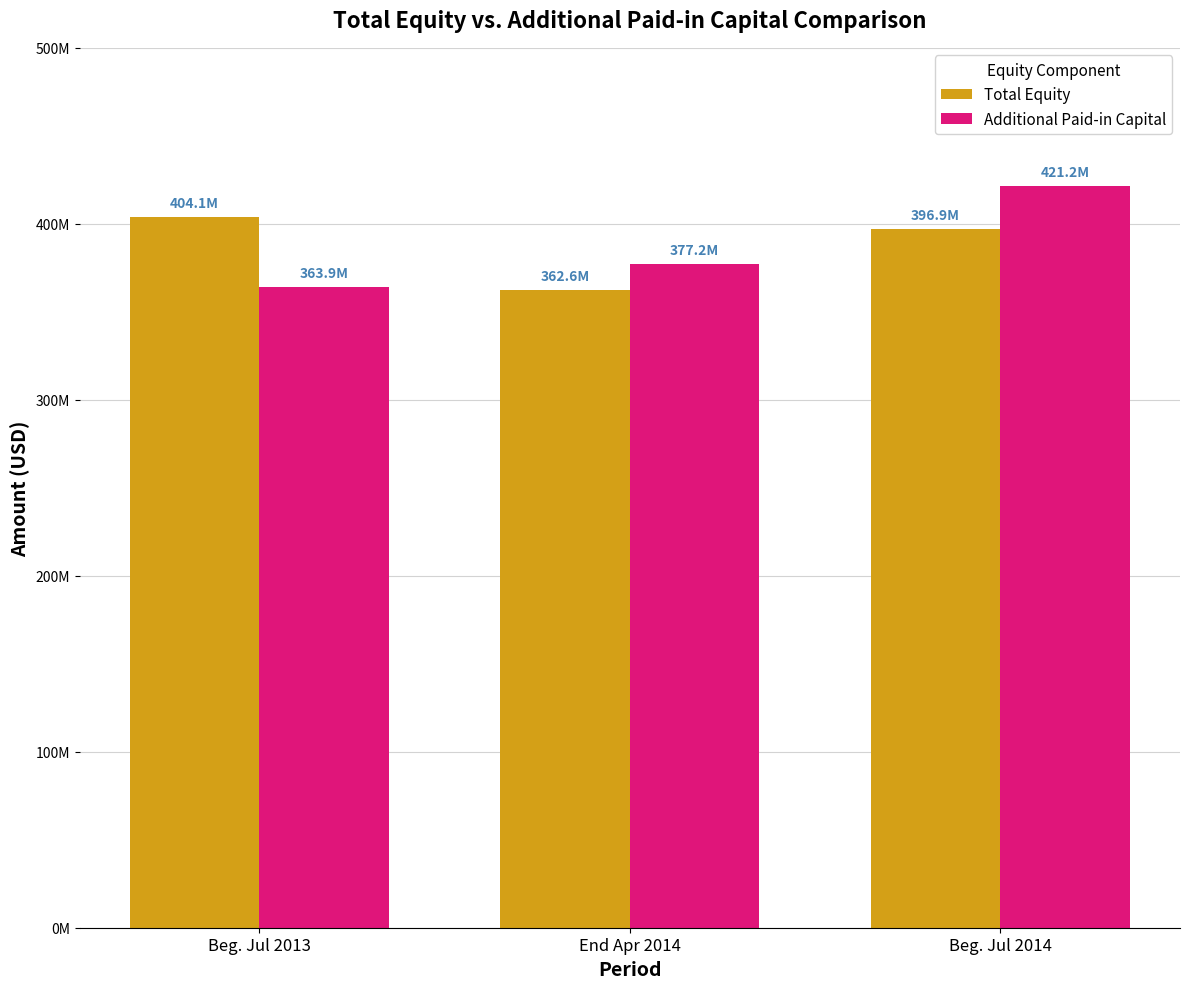

Which label corresponds to the largest value in the chart?

Beg. Jul 2014